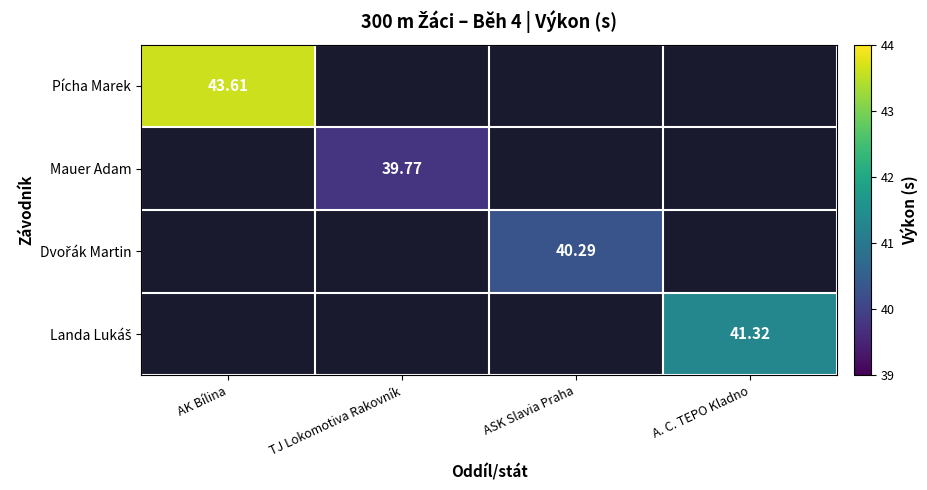

Is the value of Pícha Marek at TJ Lokomotiva Rakovník greater than the value of Mauer Adam at TJ Lokomotiva Rakovník?

No